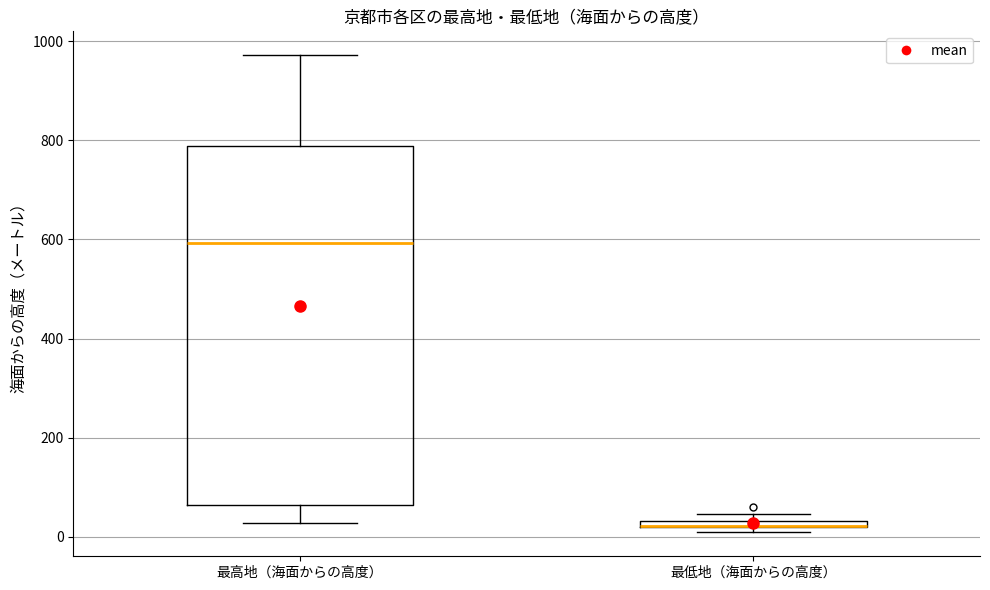

Where does the lower whisker of the box for 最高地（海面からの高度） end on the y-axis? The values are not printed on the chart, so give them approximately, as read against the axis.

20